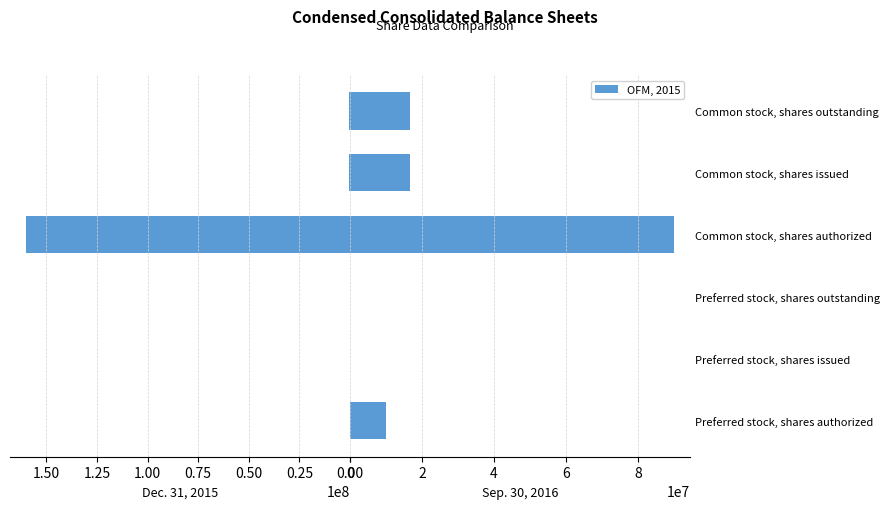

Which series has the largest range (max minus min)?

Dec. 31, 2015